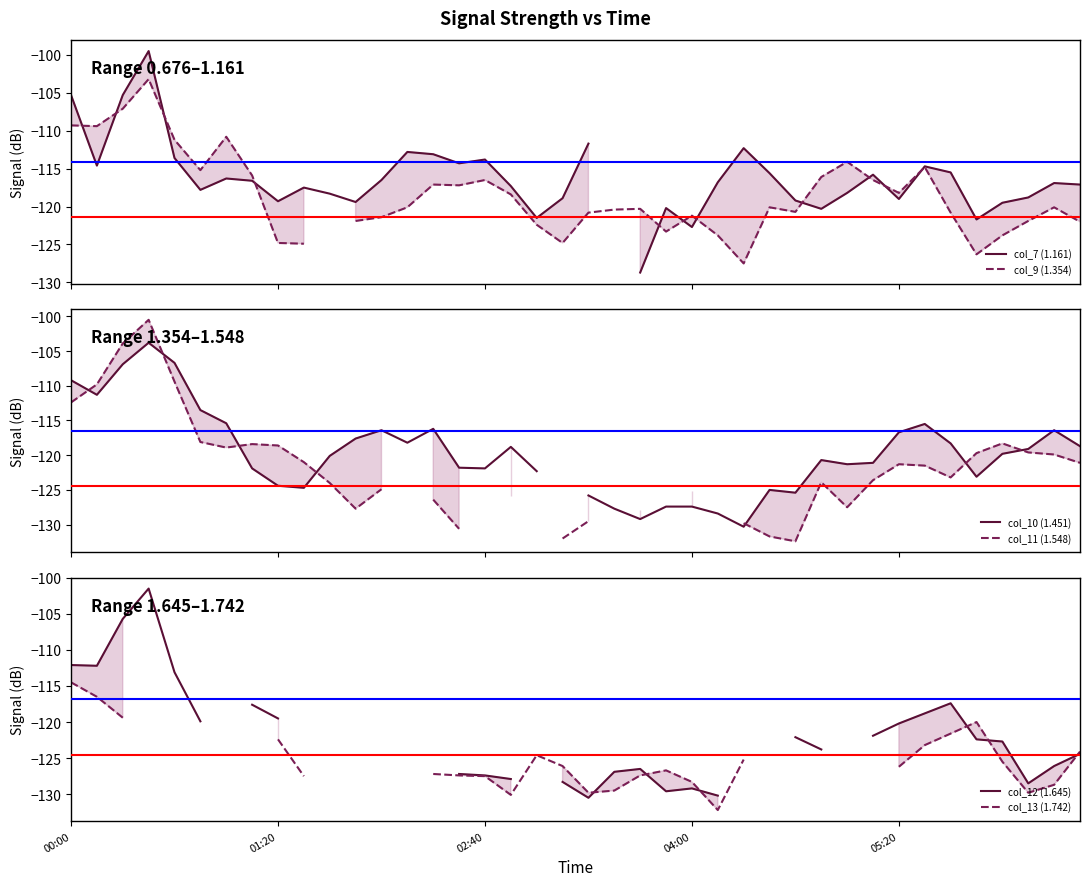

What position from the right is 28?

12